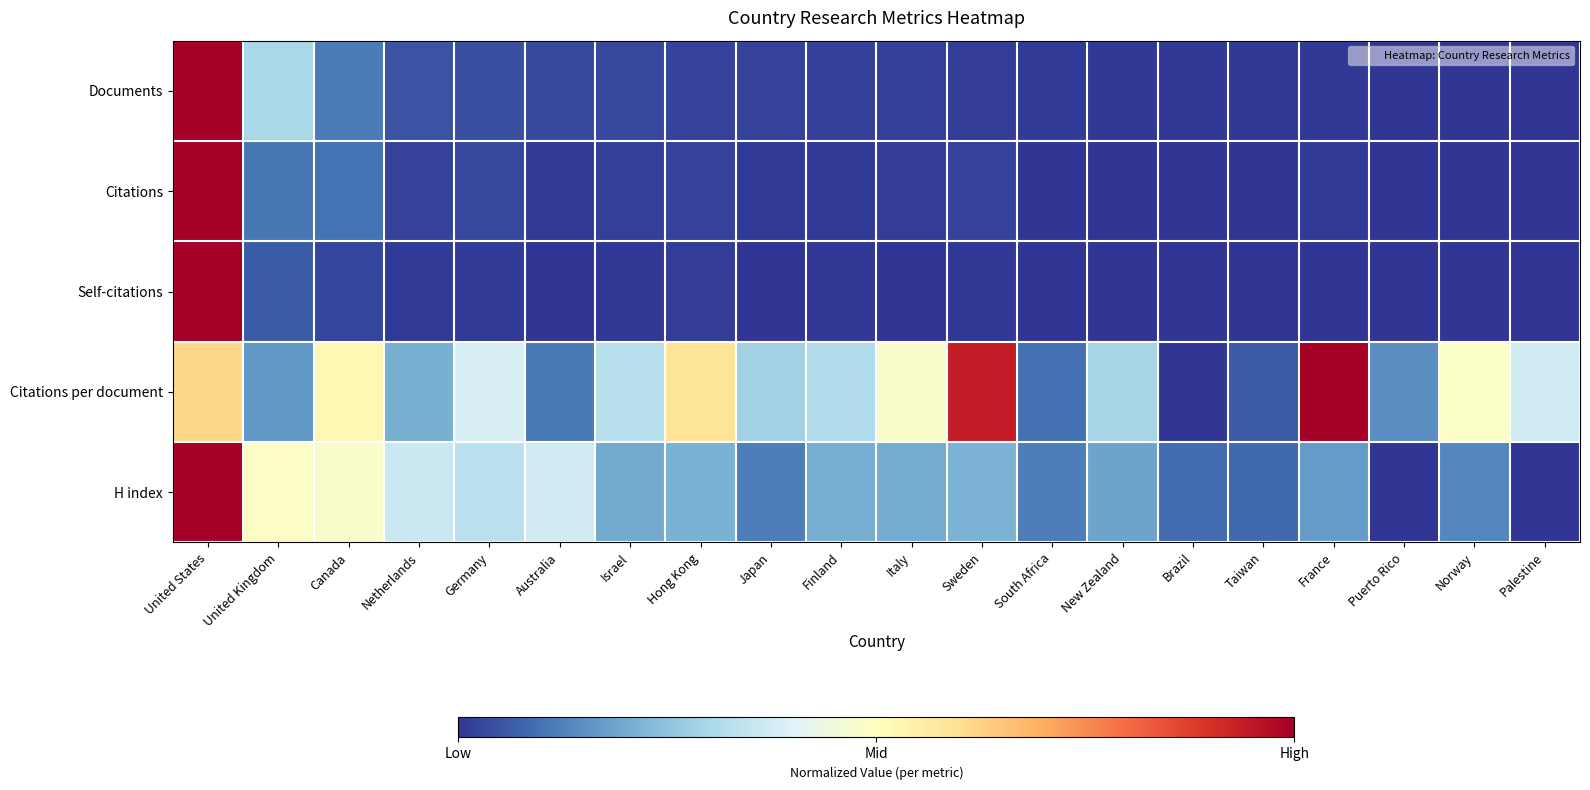

Reading left to right, list all the values displayed in this chart.

Documents: United States=1.0	United Kingdom=0.3	Canada=0.1	Netherlands=0.1	Germany=0.0	Australia=0.0	Israel=0.0	Hong Kong=0.0	Japan=0.0	Finland=0.0	Italy=0.0	Sweden=0.0	South Africa=0.0	New Zealand=0.0	Brazil=0.0	Taiwan=0.0	France=0.0	Puerto Rico=0.0	Norway=0.0	Palestine=0.0
Citations: United States=1.0	United Kingdom=0.1	Canada=0.1	Netherlands=0.0	Germany=0.0	Australia=0.0	Israel=0.0	Hong Kong=0.0	Japan=0.0	Finland=0.0	Italy=0.0	Sweden=0.0	South Africa=0.0	New Zealand=0.0	Brazil=0.0	Taiwan=0.0	France=0.0	Puerto Rico=0.0	Norway=0.0	Palestine=0.0
Self-citations: United States=1.0	United Kingdom=0.1	Canada=0.0	Netherlands=0.0	Germany=0.0	Australia=0.0	Israel=0.0	Hong Kong=0.0	Japan=0.0	Finland=0.0	Italy=0.0	Sweden=0.0	South Africa=0.0	New Zealand=0.0	Brazil=0.0	Taiwan=0.0	France=0.0	Puerto Rico=0.0	Norway=0.0	Palestine=0.0
Citations per document: United States=0.6	United Kingdom=0.2	Canada=0.5	Netherlands=0.2	Germany=0.4	Australia=0.1	Israel=0.3	Hong Kong=0.6	Japan=0.3	Finland=0.3	Italy=0.5	Sweden=0.9	South Africa=0.1	New Zealand=0.3	Brazil=0.0	Taiwan=0.1	France=1.0	Puerto Rico=0.1	Norway=0.5	Palestine=0.4
H index: United States=1.0	United Kingdom=0.5	Canada=0.5	Netherlands=0.4	Germany=0.3	Australia=0.4	Israel=0.2	Hong Kong=0.2	Japan=0.1	Finland=0.2	Italy=0.2	Sweden=0.2	South Africa=0.1	New Zealand=0.2	Brazil=0.1	Taiwan=0.1	France=0.2	Puerto Rico=0.0	Norway=0.1	Palestine=0.0